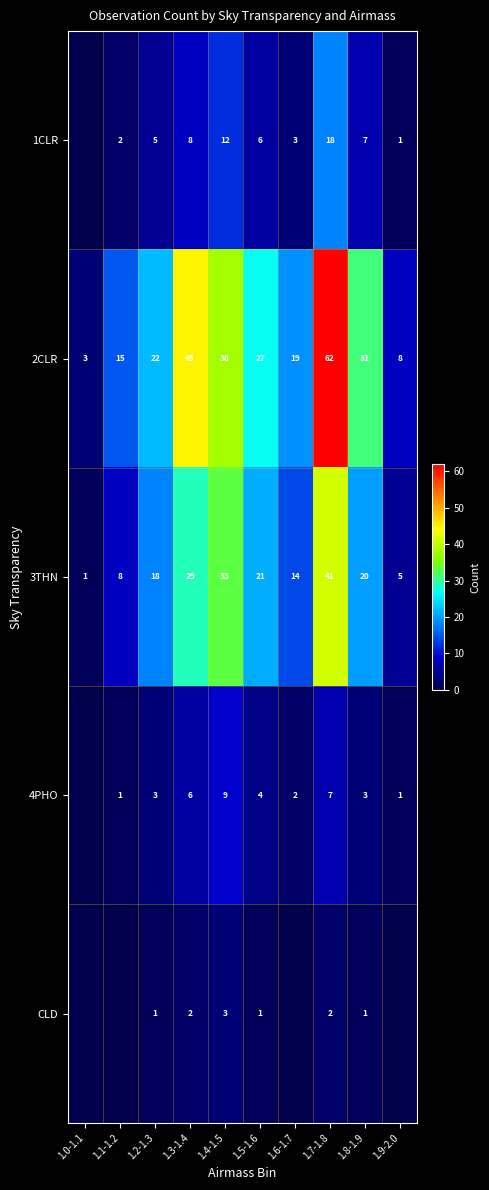

Which category has the highest value in the 3THN series?

1.7-1.8